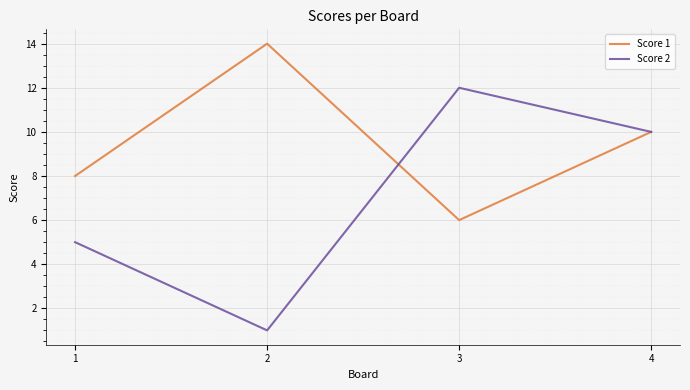

How many Score 2 values are between 5 and 12?

3